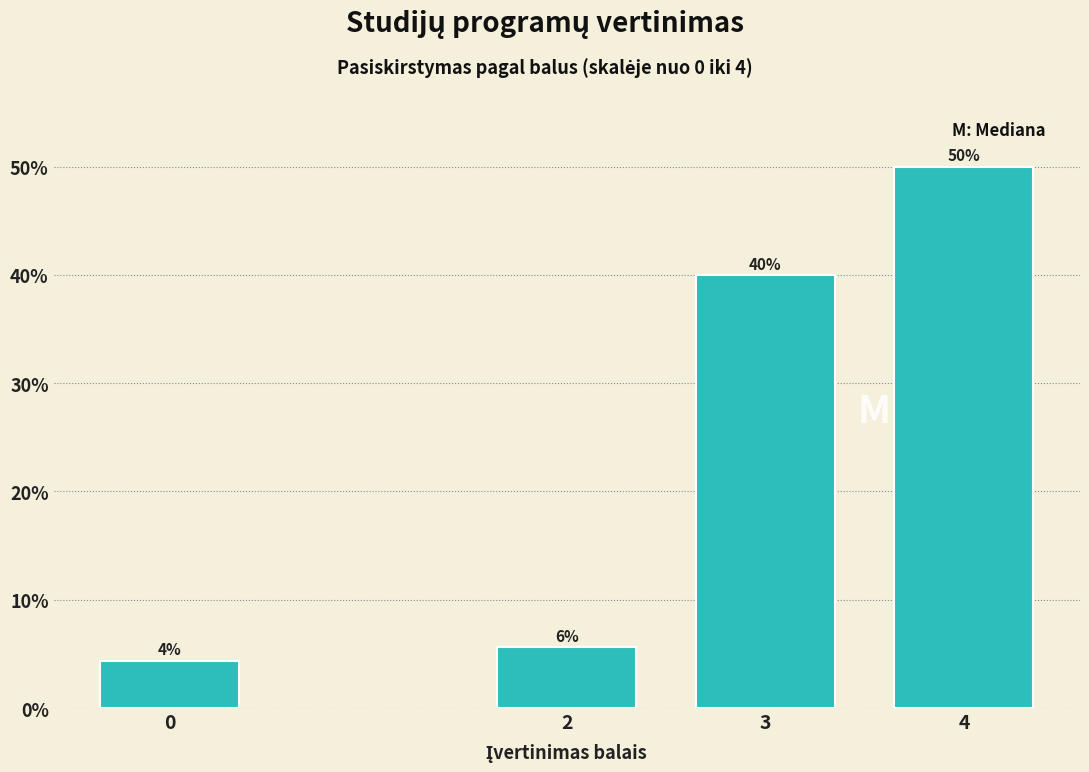

List the labels in order of value, largest first.

4, 3, 2, 0